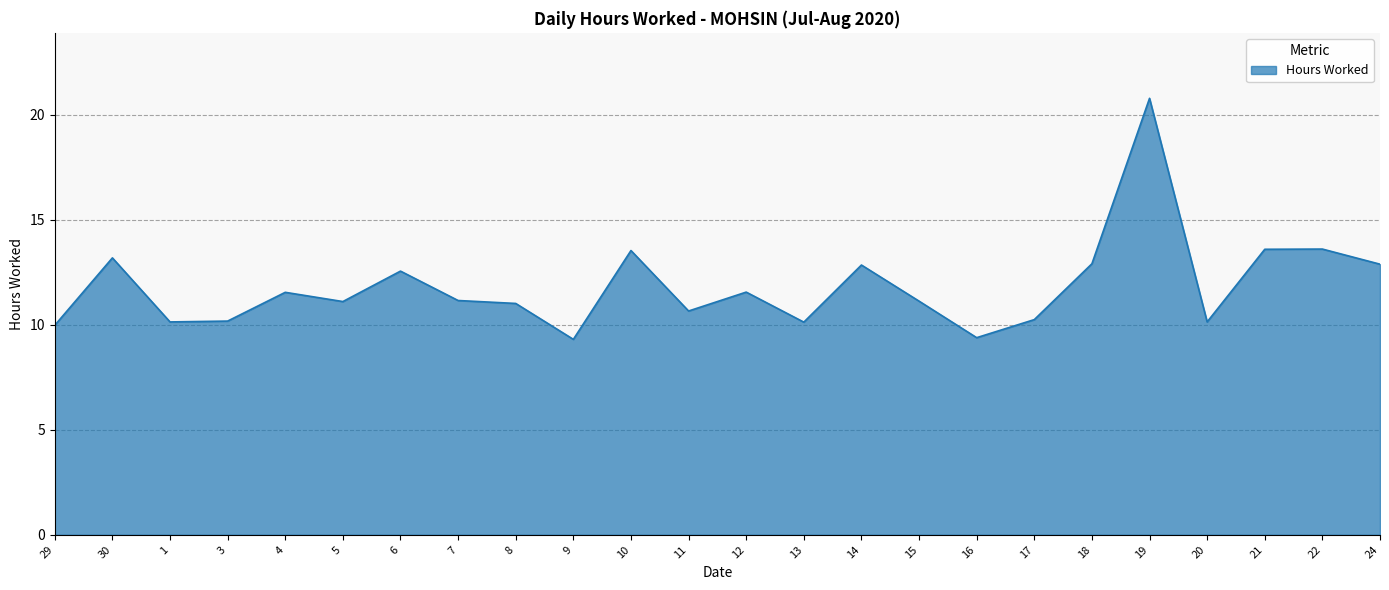

What is the difference between the values at 30 and 19?

7.6